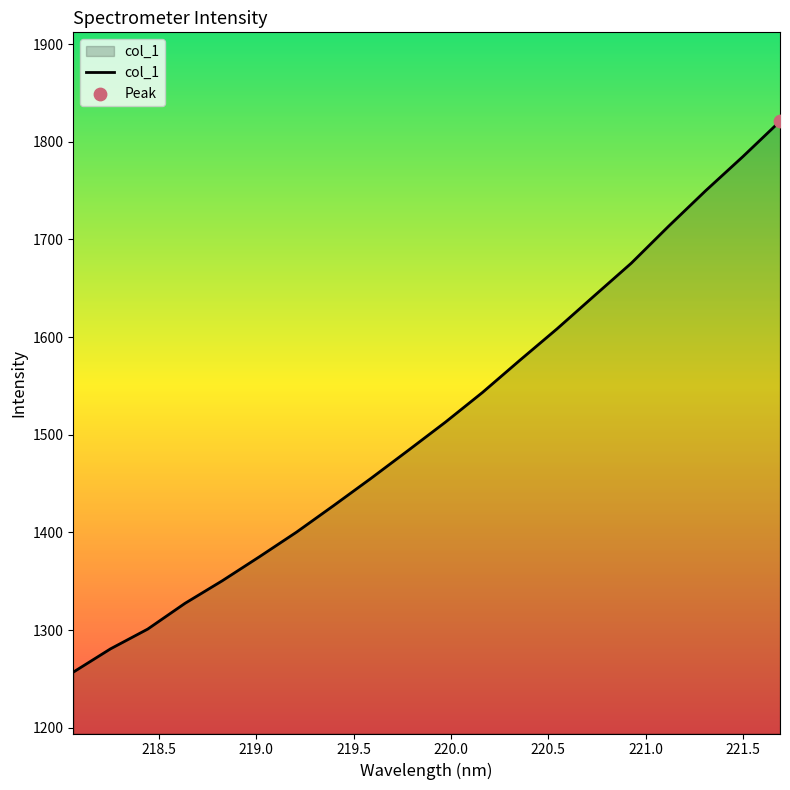

What is the difference between the maximum and minimum values?

564.3